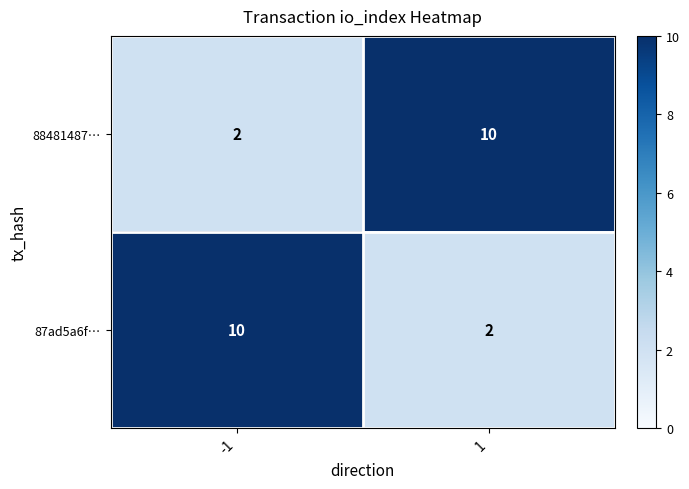

Reading left to right, transcribe all the data shown in this chart.

88481487…: -1=2	1=10
87ad5a6f…: -1=10	1=2